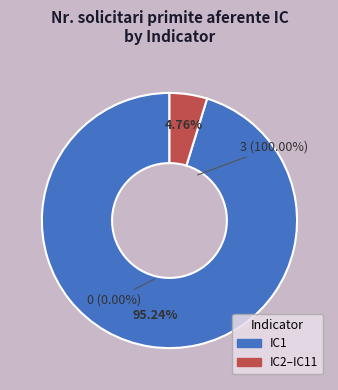

Does IC10 account for over 50% of the chart?

No